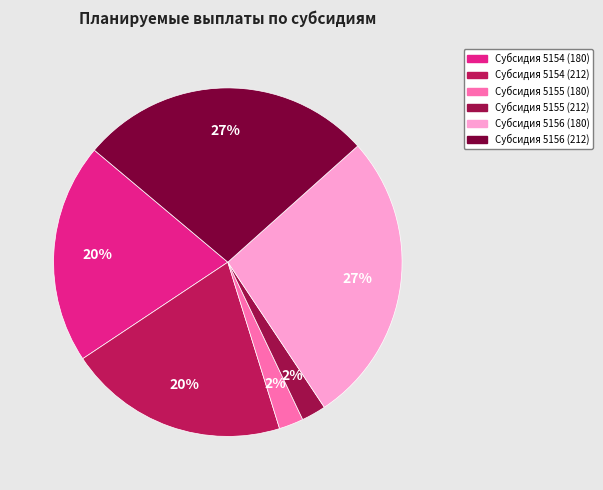

Is there a majority slice in this chart?

No